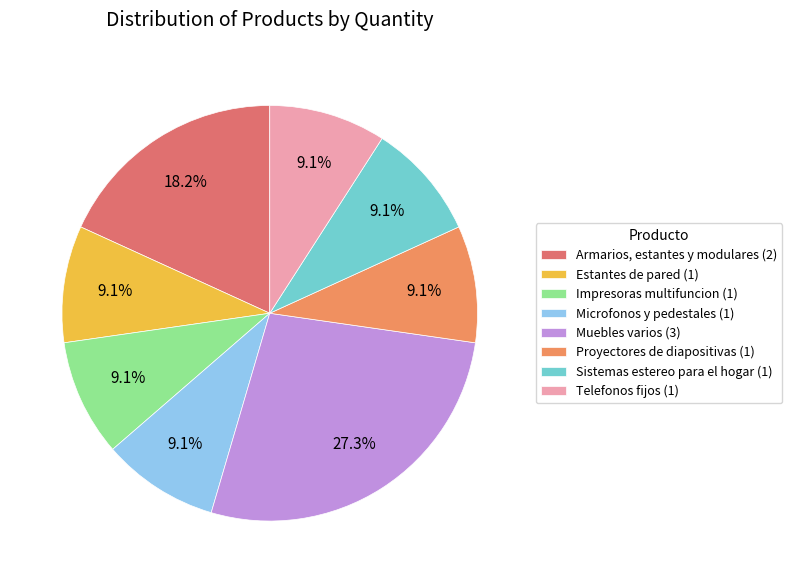

Is there any slice that represents more than half of the pie?

No